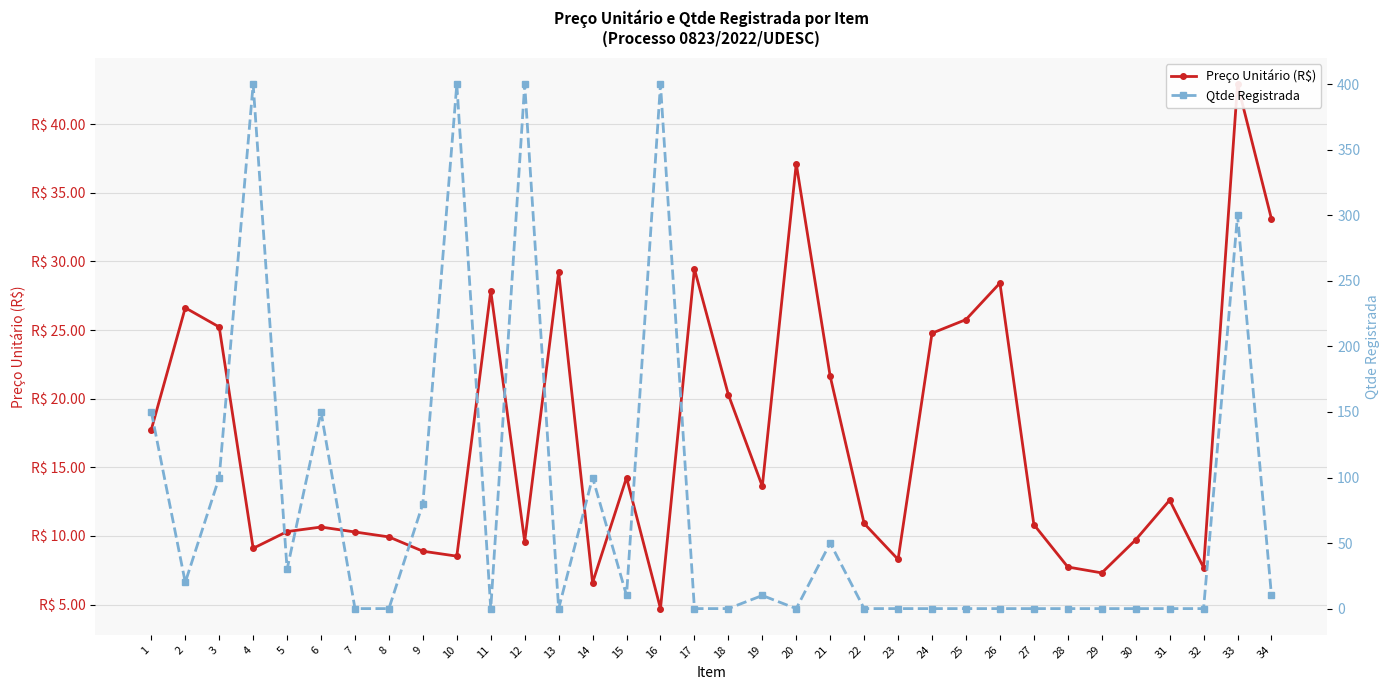

List the labels in order of Qtde Registrada value, largest first.

4, 10, 12, 16, 33, 1, 6, 3, 14, 9, 21, 5, 2, 15, 19, 34, 7, 8, 11, 13, 17, 18, 20, 22, 23, 24, 25, 26, 27, 28, 29, 30, 31, 32